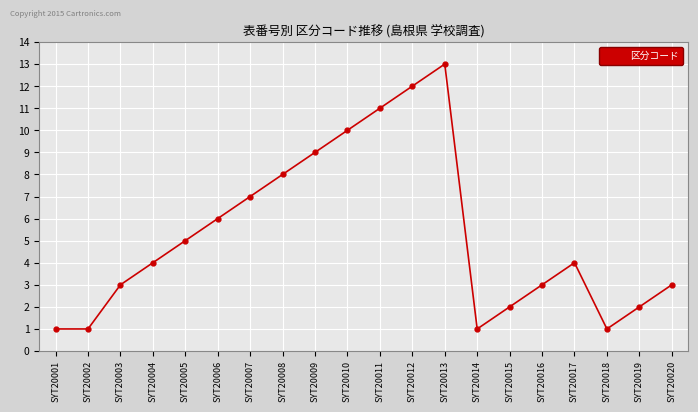

What is the sum of all values?

106